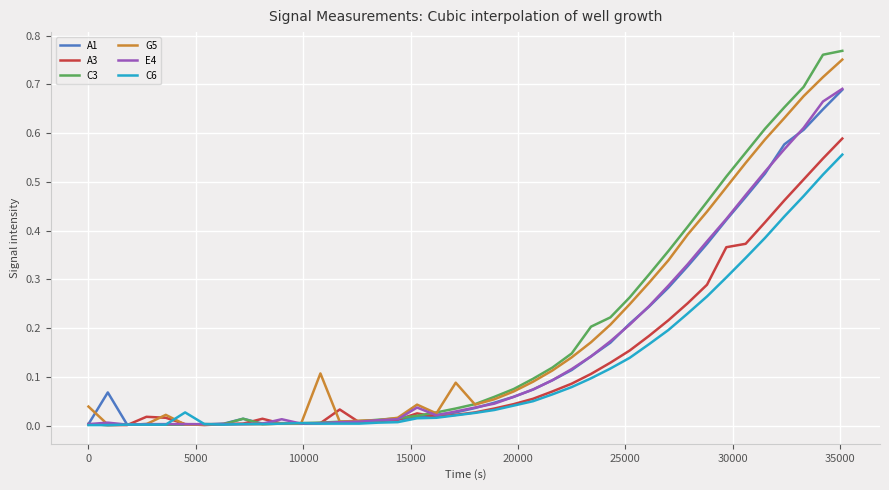

Which series has the largest range (max minus min)?

C3